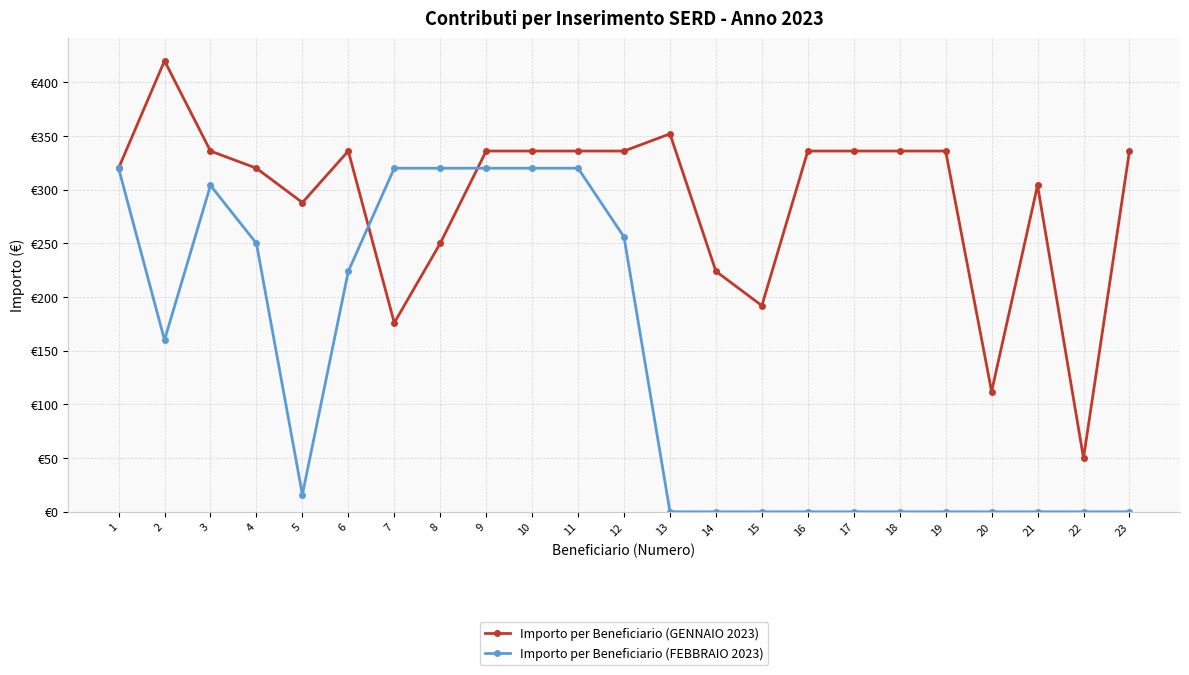

What are all the series names shown in the legend?

Importo per Beneficiario (GENNAIO 2023), Importo per Beneficiario (FEBBRAIO 2023)